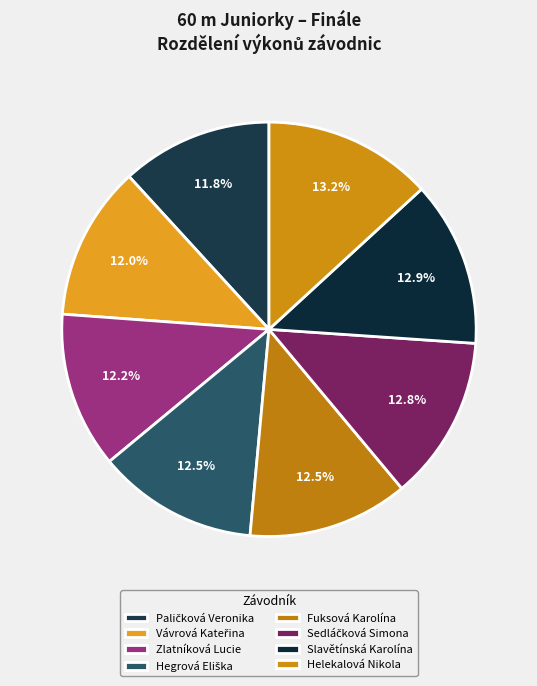

How many slices are in this pie chart?

8